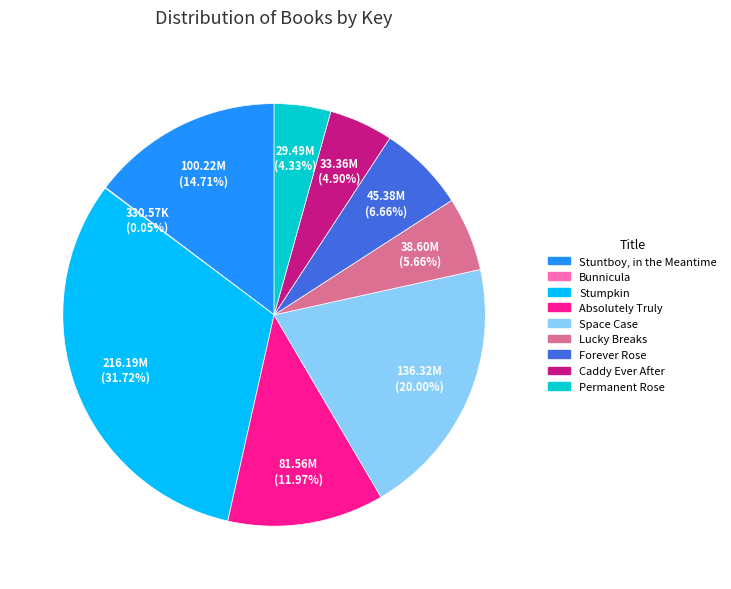

What percentage is the Stumpkin slice, to the nearest percent?

32%